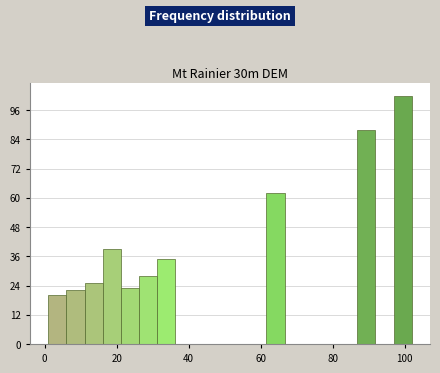

Around what value on the x-axis is the tallest bar? Give the approximate position of its centre, as read against the axis.

100